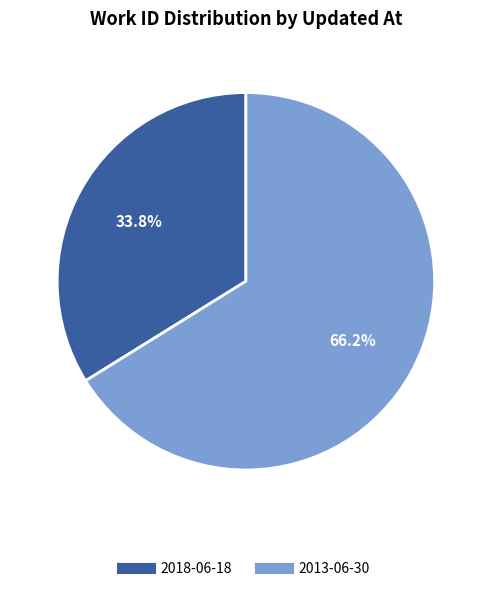

To the nearest percent, what is the difference between the largest and smallest slice percentages?

32%